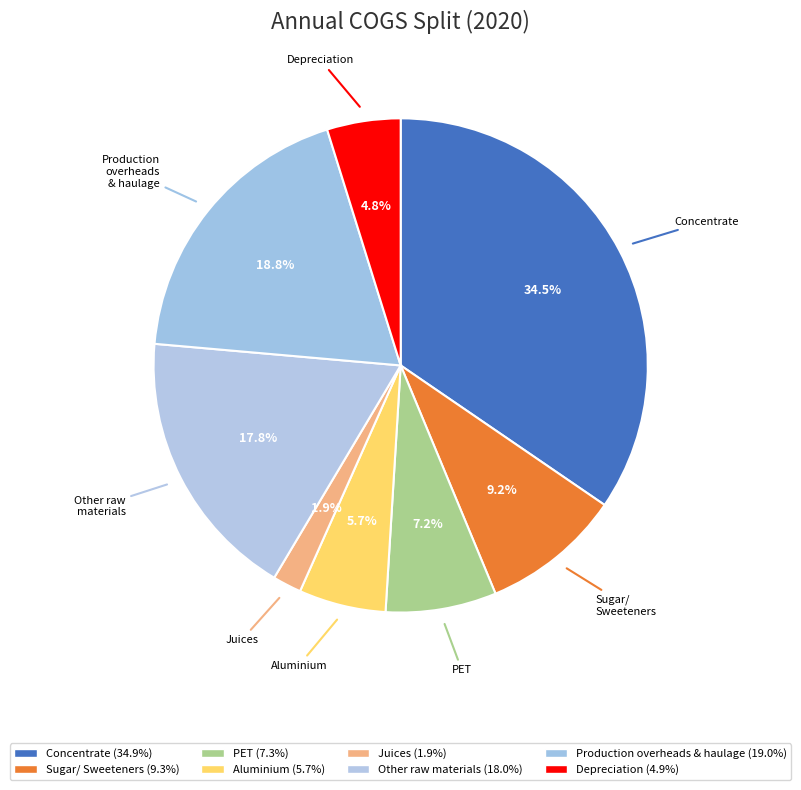

Count the number of slices in the pie.

8